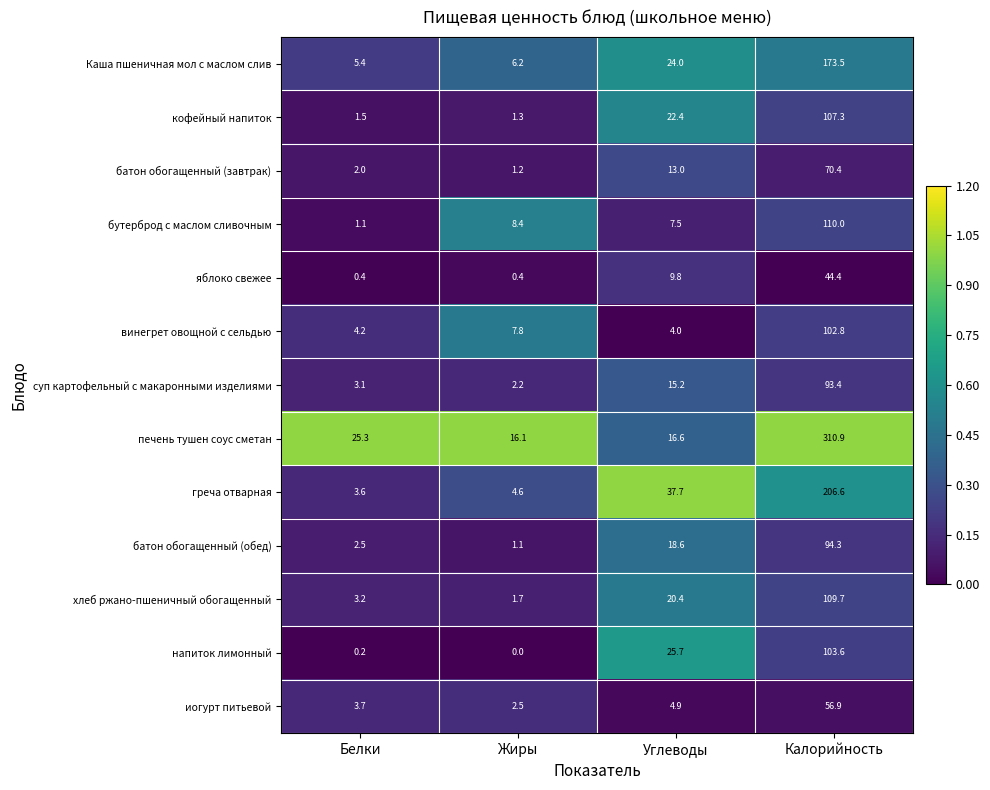

Which series has the widest spread of values?

печень тушен соус сметан